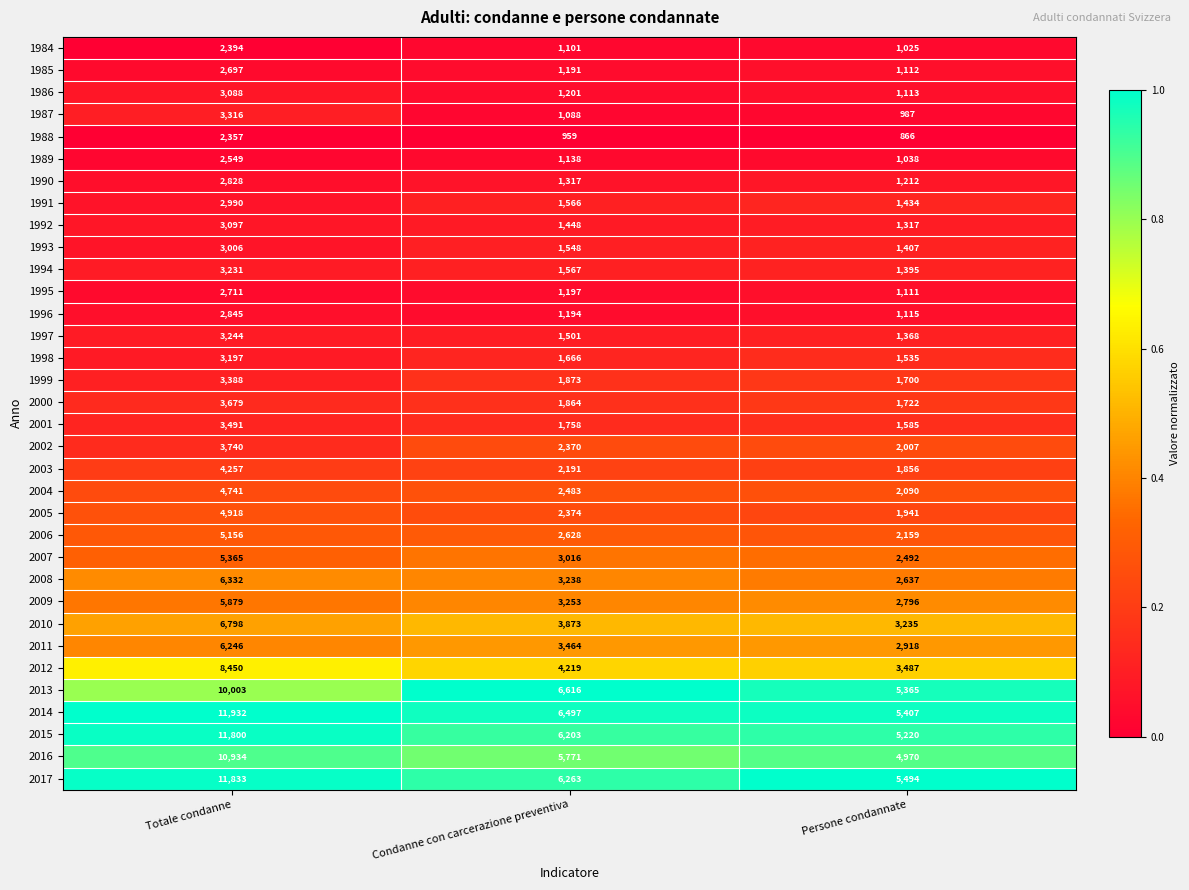

The value of 2008 at Totale condanne is 6332. True or false?

True